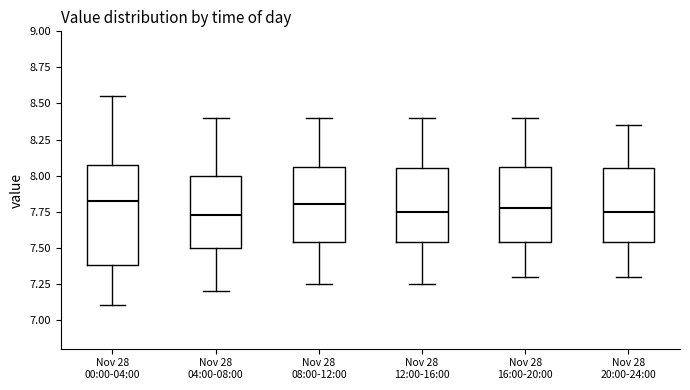

Reading left to right, transcribe this box plot: for each box, give where its median line is, the range the box spans, and where its two whiskers end, as read against the y-axis. The values are not printed on the chart, so give them approximately, as read against the axis.

Nov 28 00:00-04:00: median 7.85, box 7.40 to 8.05, whiskers 7.10 to 8.55
Nov 28 04:00-08:00: median 7.75, box 7.50 to 8.00, whiskers 7.20 to 8.40
Nov 28 08:00-12:00: median 7.80, box 7.55 to 8.05, whiskers 7.25 to 8.40
Nov 28 12:00-16:00: median 7.75, box 7.55 to 8.05, whiskers 7.25 to 8.40
Nov 28 16:00-20:00: median 7.80, box 7.55 to 8.05, whiskers 7.30 to 8.40
Nov 28 20:00-24:00: median 7.75, box 7.55 to 8.05, whiskers 7.30 to 8.35